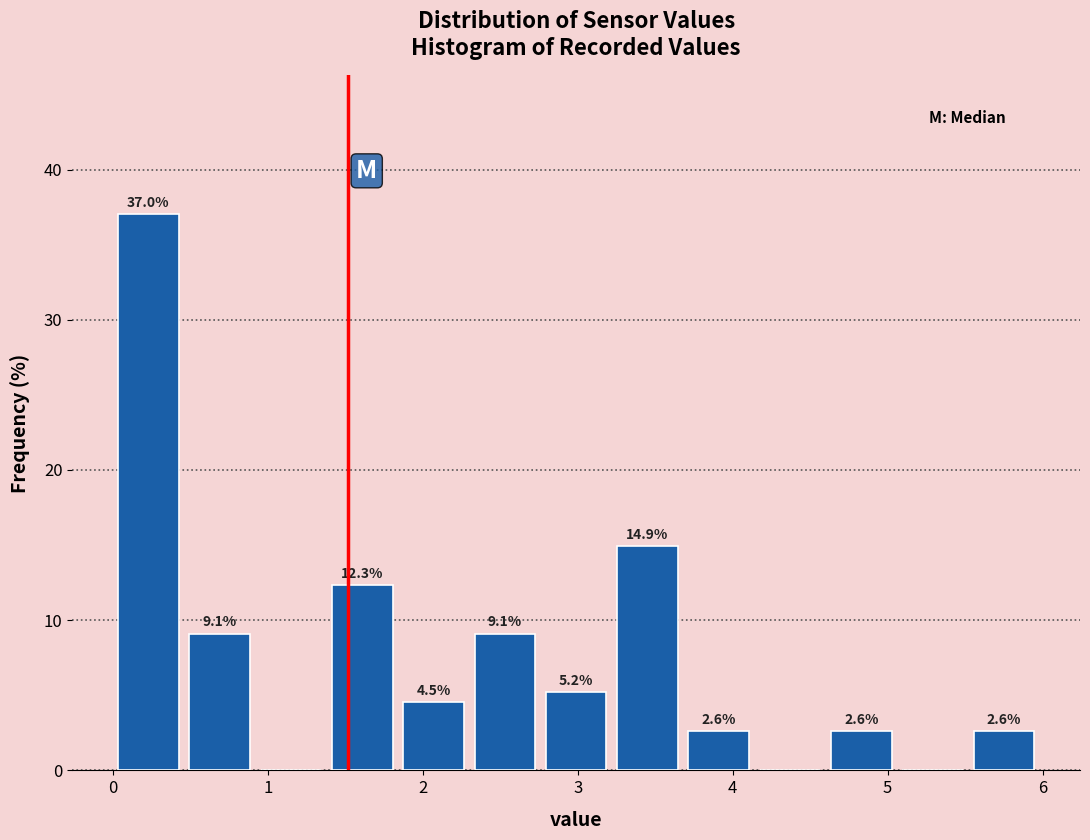

Over which range of the x-axis is the bar tallest?

0.00 to 0.46